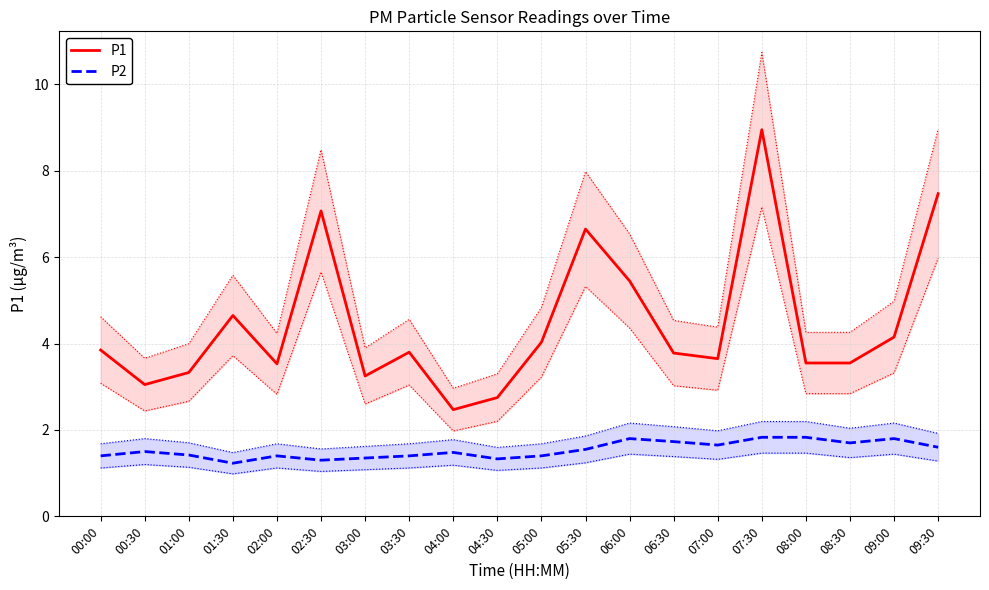

How many interior local peaks does the P1 series have?

5